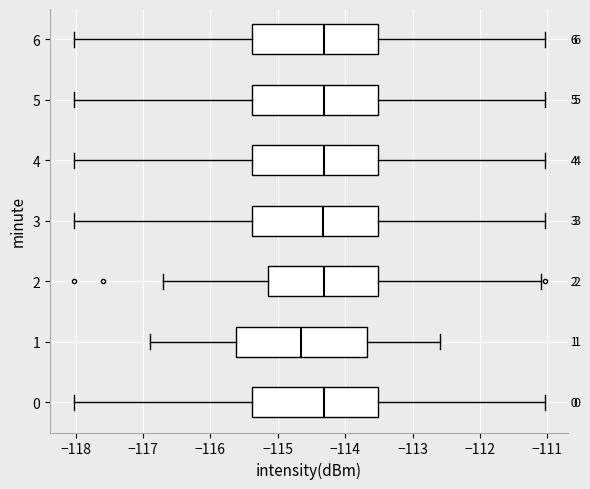

Where does the right whisker of the box at y = 1 end on the x-axis? The values are not printed on the chart, so give them approximately, as read against the axis.

-112.6